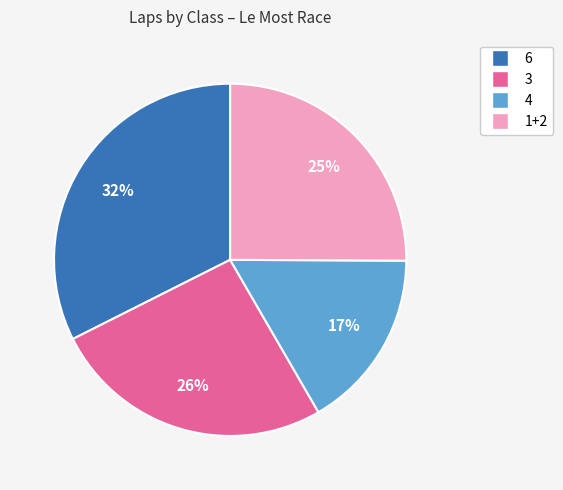

To the nearest percent, what is the average slice percentage?

25%